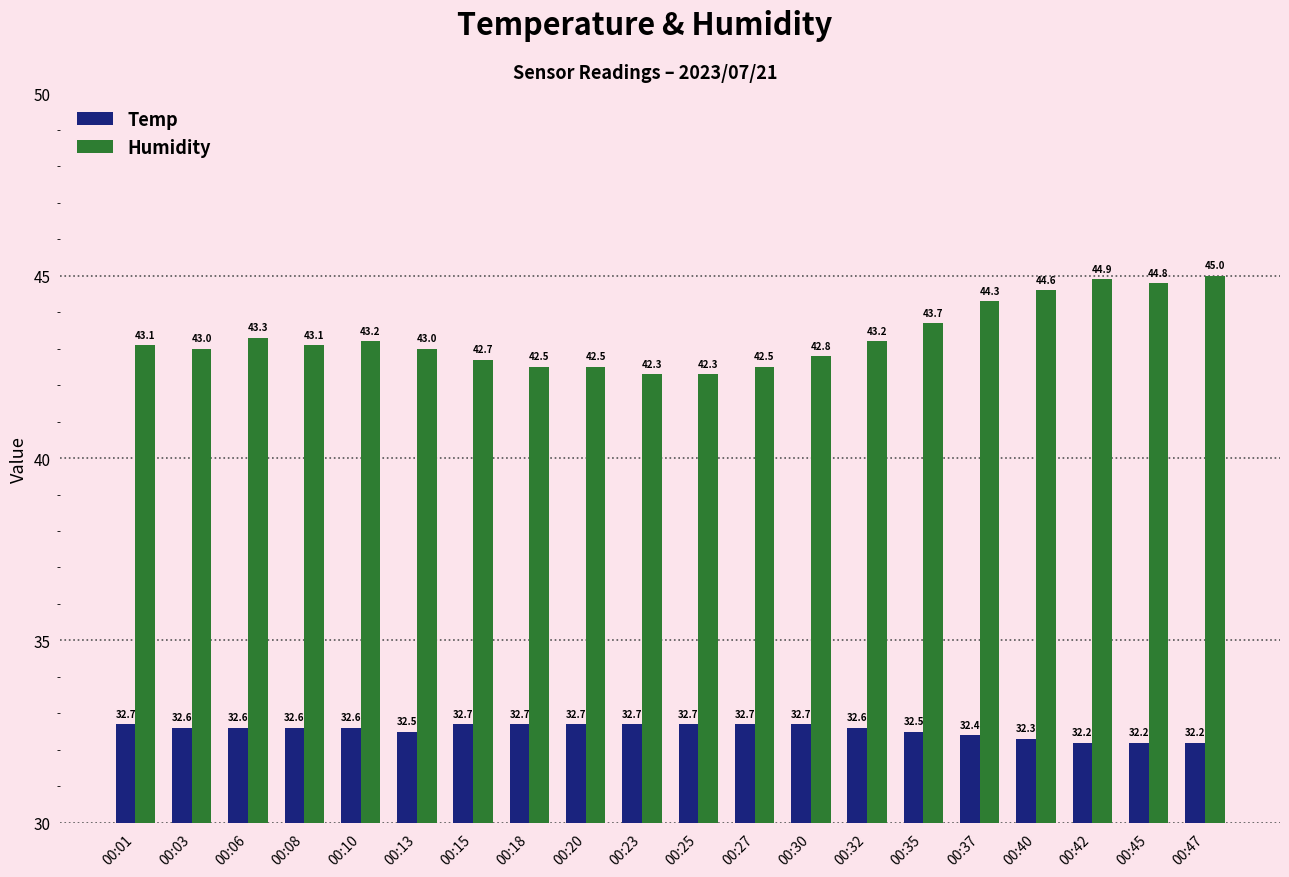

What is the difference between the Temp values at 00:40 and 00:10?

0.3